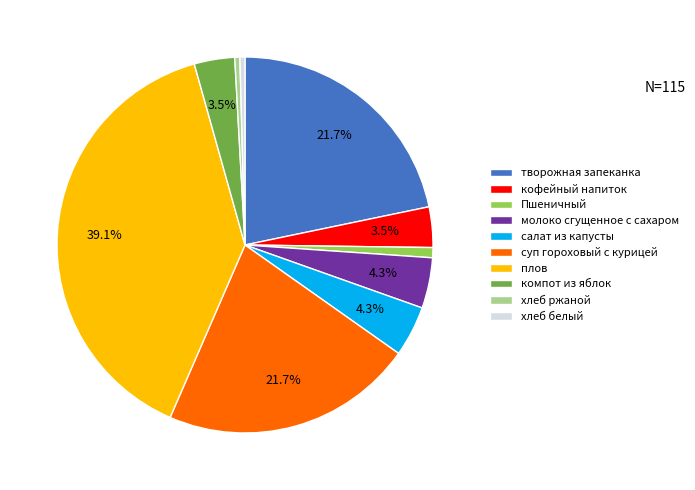

Combined, do компот из яблок and молоко сгущенное с сахаром account for over 50%?

No